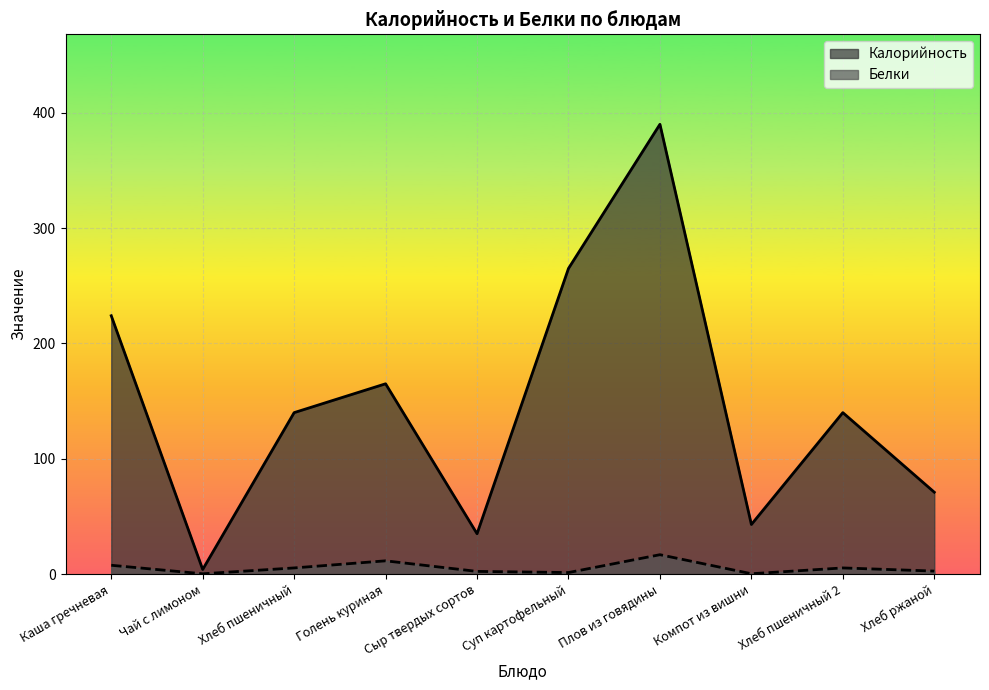

Rank the series by their maximum value, from lowest to highest.

Белки, Калорийность